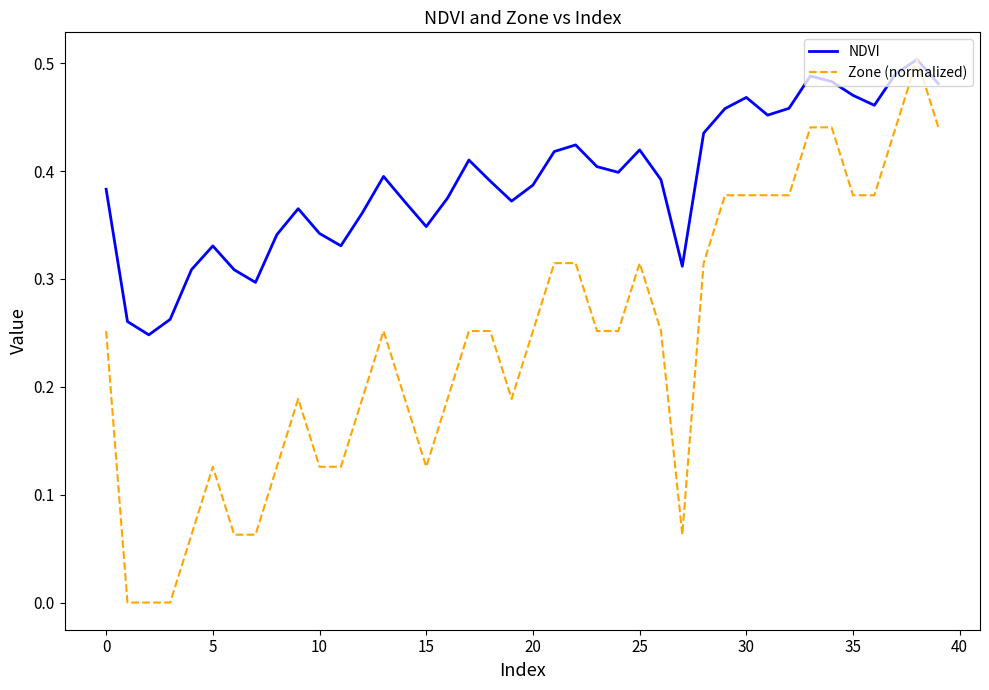

Rank the series by their average value, from lowest to highest.

Zone (normalized), NDVI